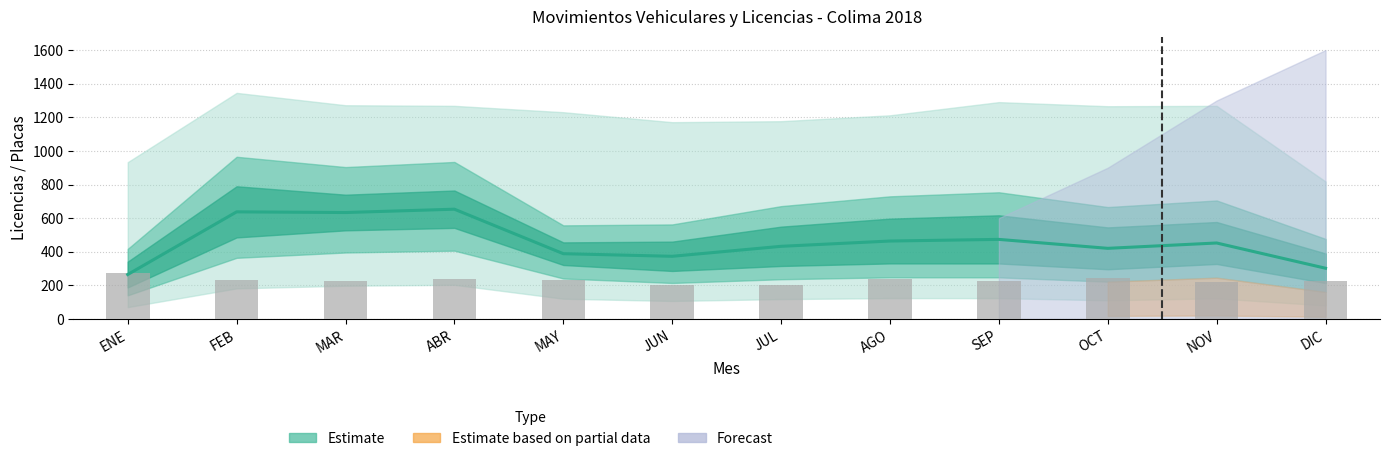

What is the difference between the maximum and second lowest values?

71.0